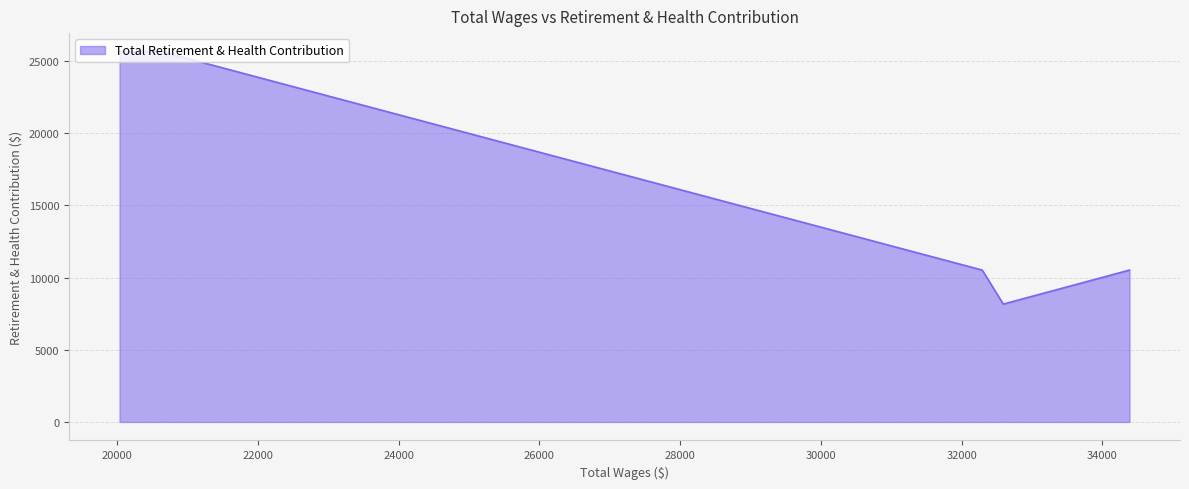

What is the maximum value shown in the chart?

25655